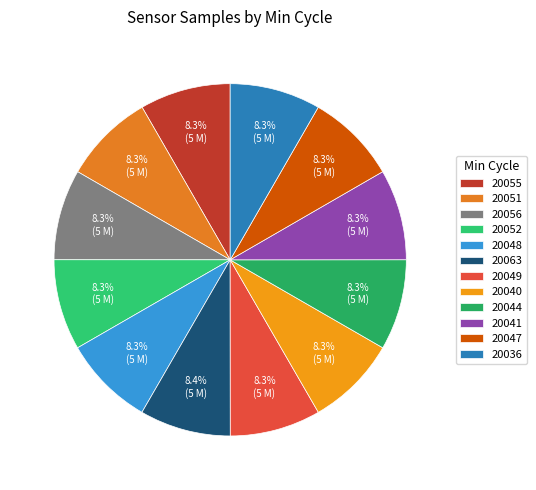

To the nearest percent, what portion does 20049 represent?

8%